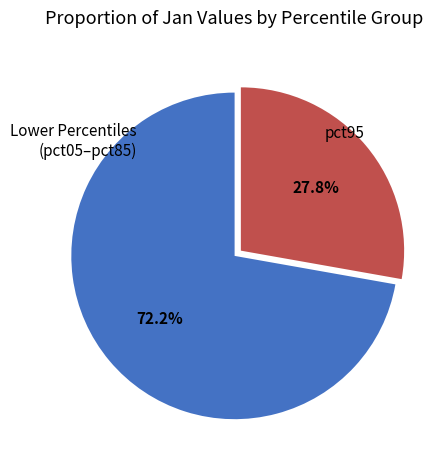

To the nearest percent, what is the difference between the largest and smallest slice percentages?

44%